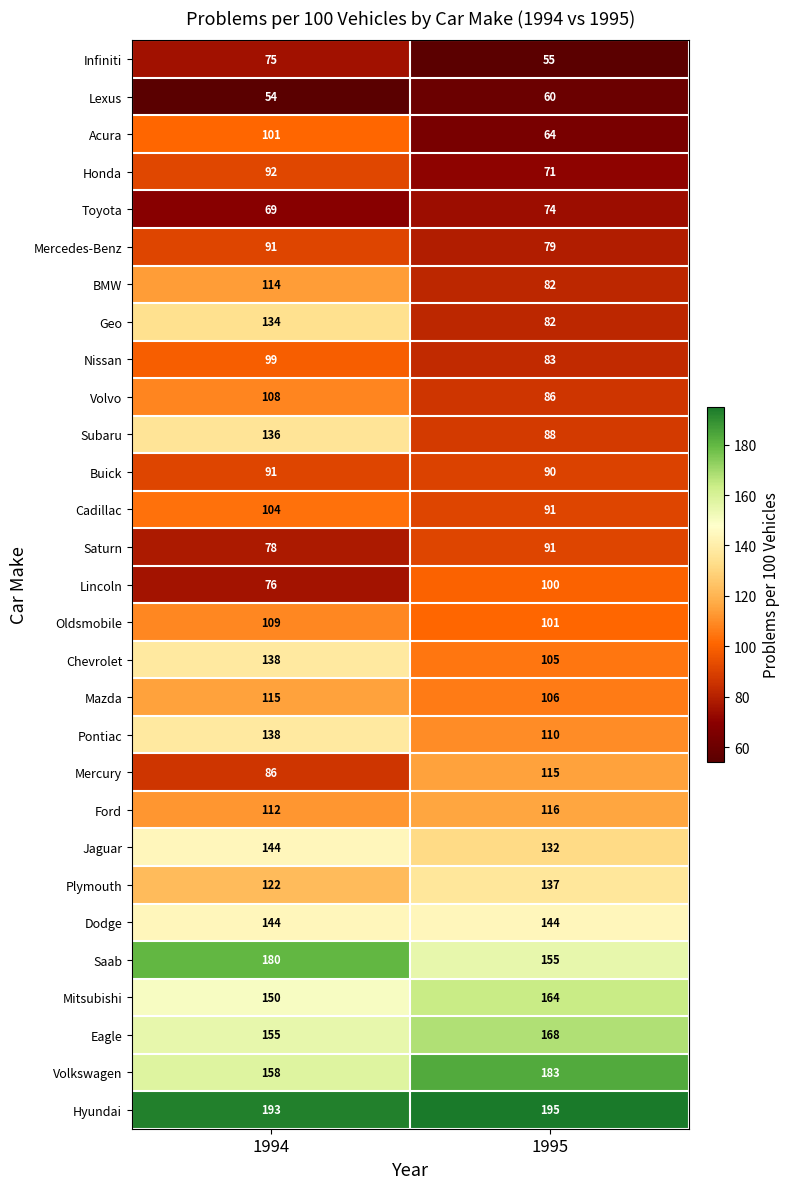

How many categories are shown in the chart?

2